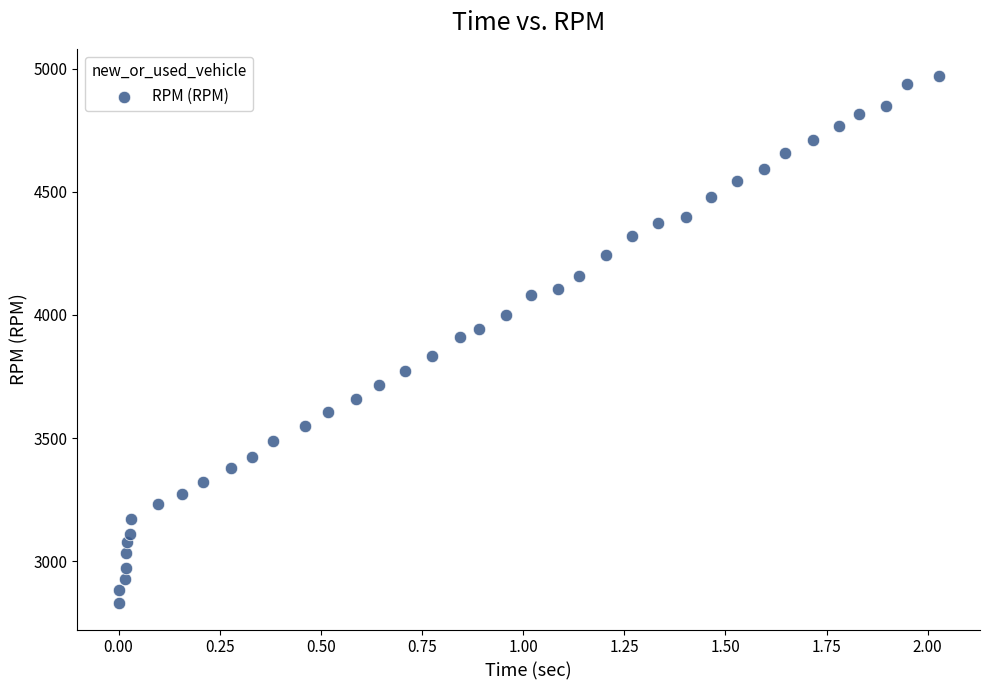

What is the range of Y values (max minus min)?

2143